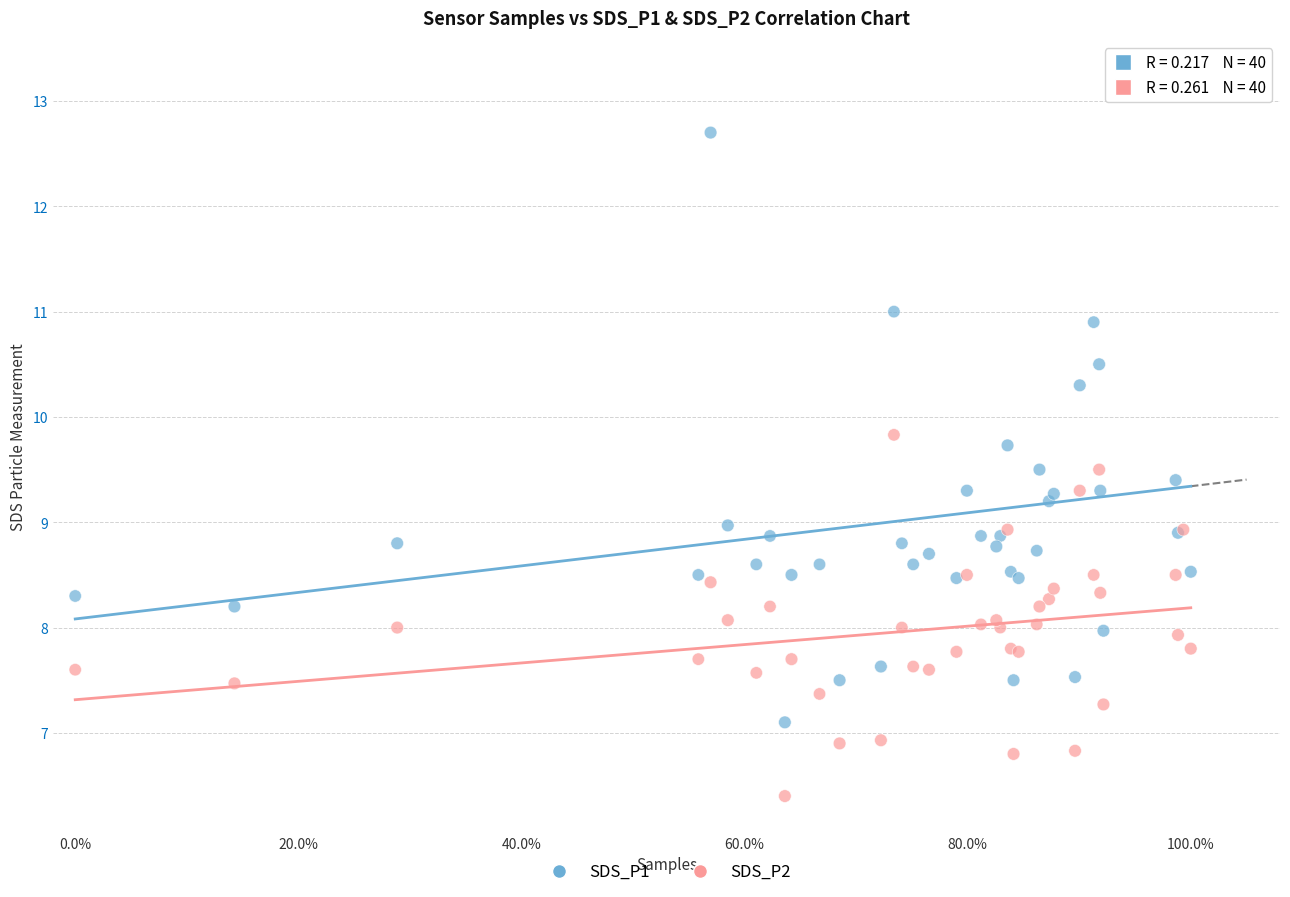

What are all the series names shown in the legend?

SDS_P1, SDS_P2